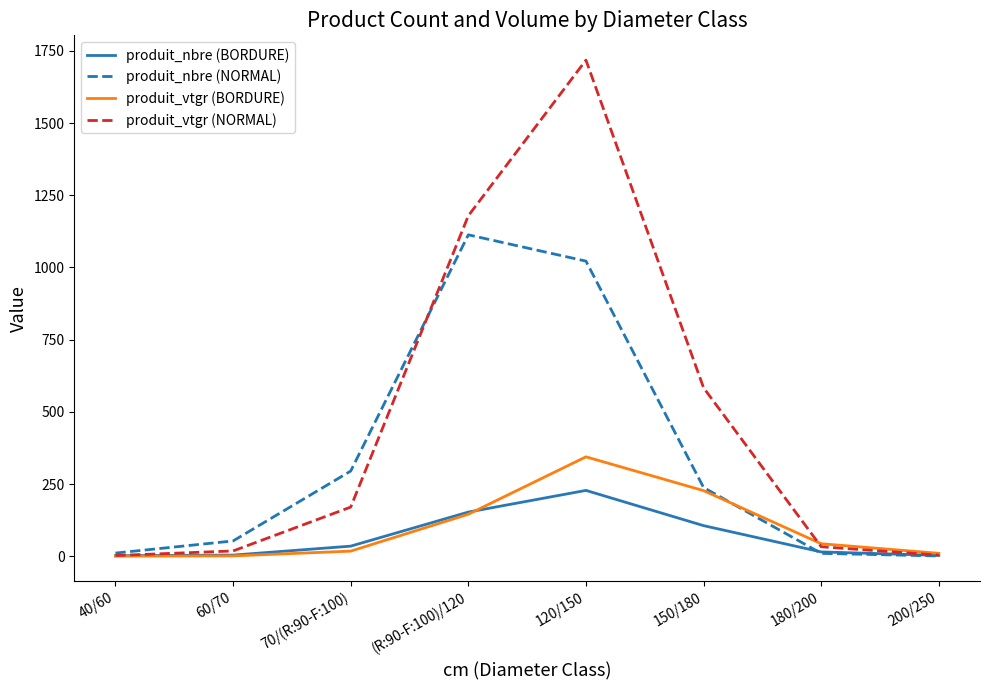

Which series has the largest total across all categories?

produit_vtgr (NORMAL)